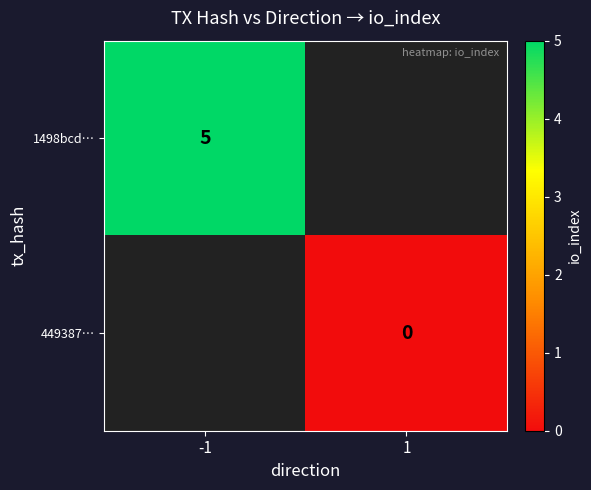

The value of 1498bcd… at -1 is 5. True or false?

True